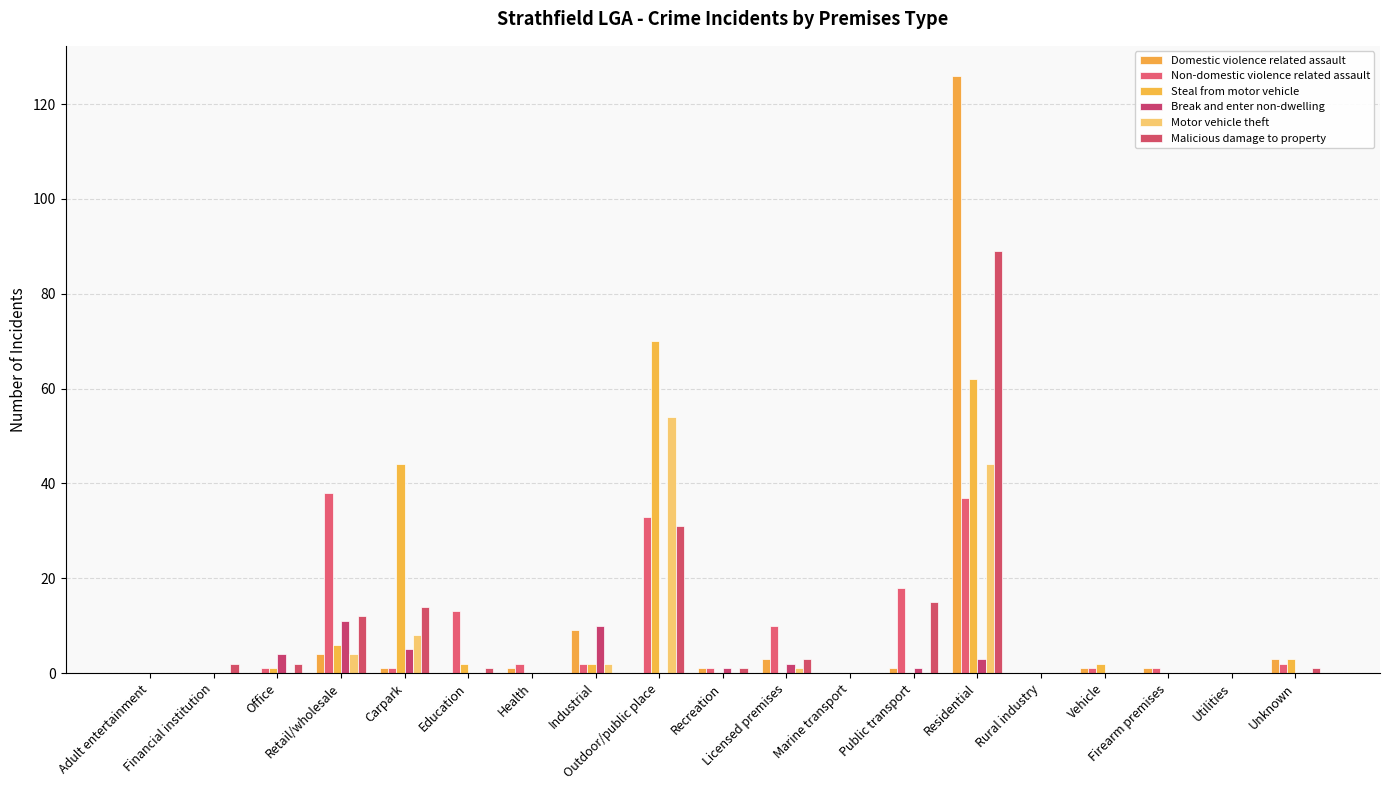

Count the number of categories in the chart.

19